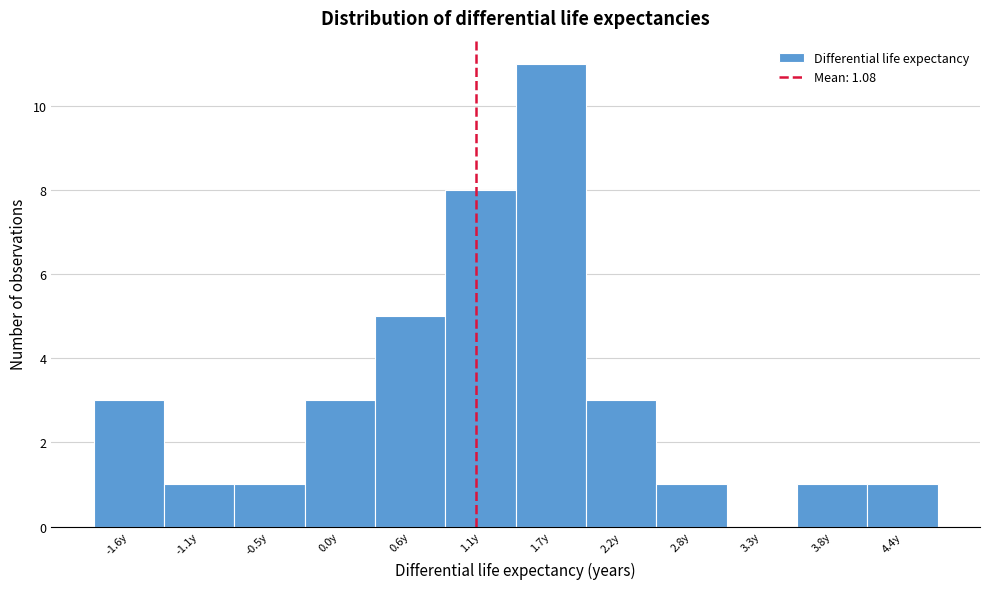

Which range on the x-axis has the tallest bar?

1.4 to 1.9